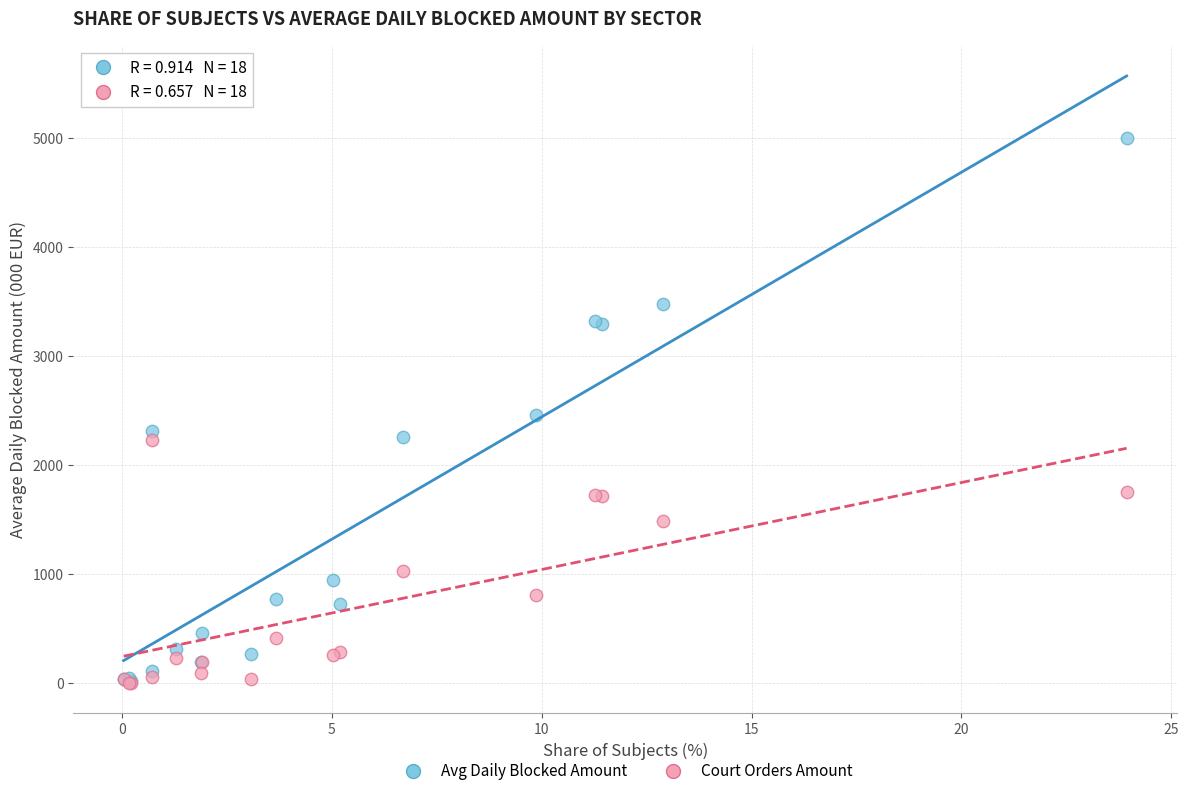

In the Court Orders Amount series, what Y value is closest to 1119?

1033.3